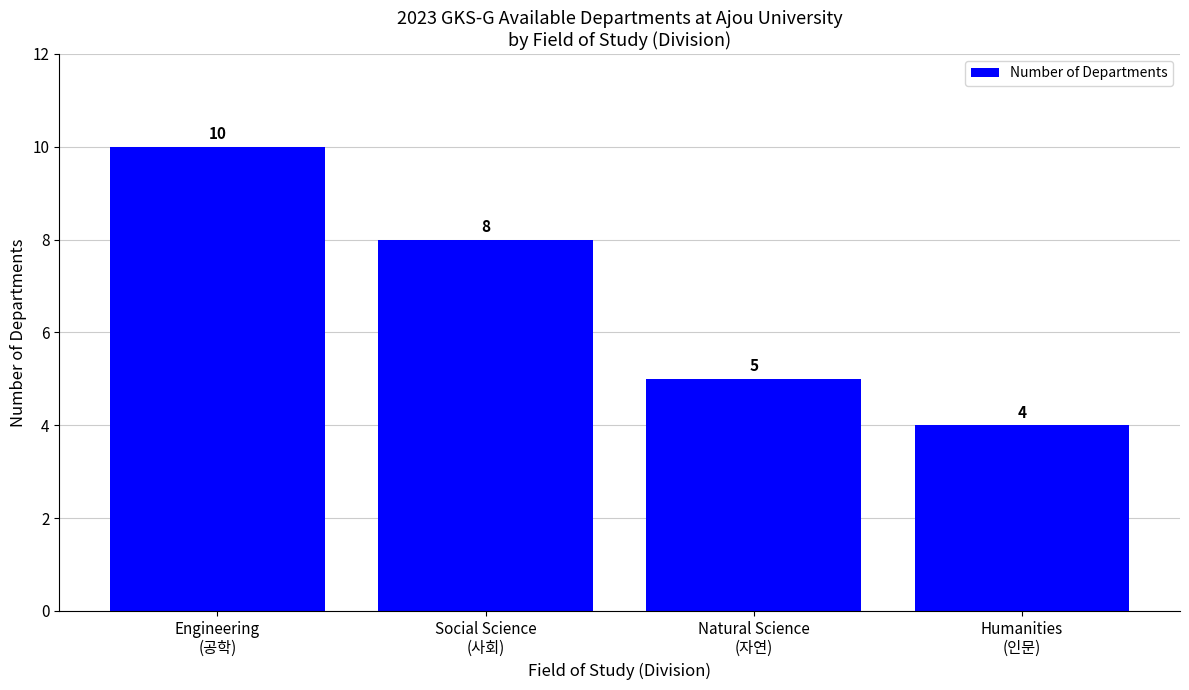

What is the average value?

7